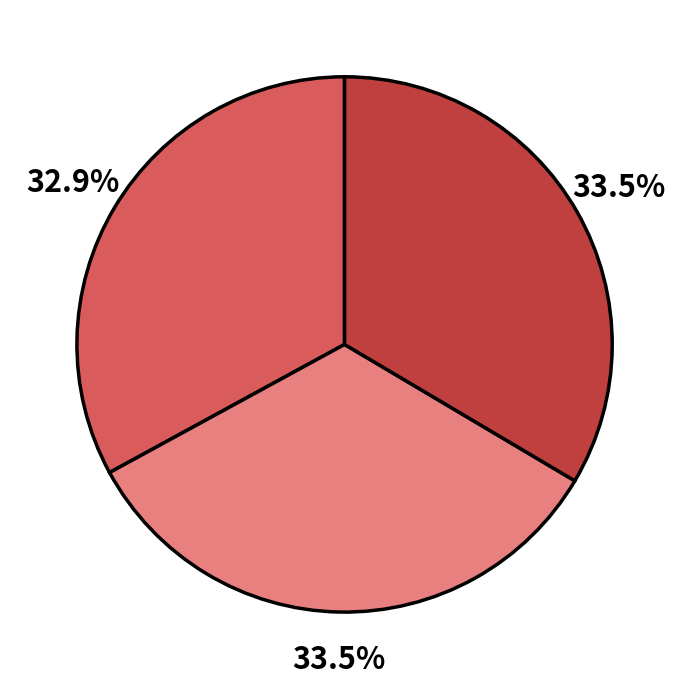

Does any single category account for the majority?

No